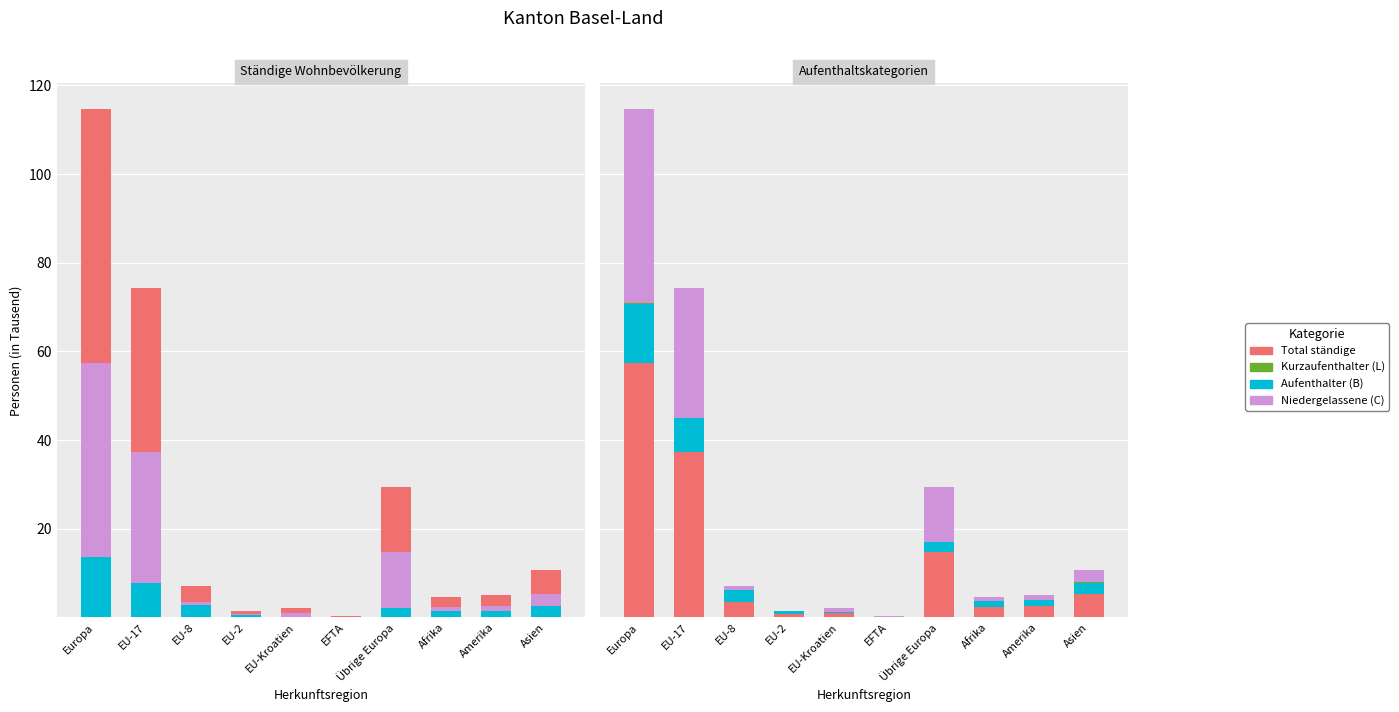

At which category is the sum across all series the highest?

Europa